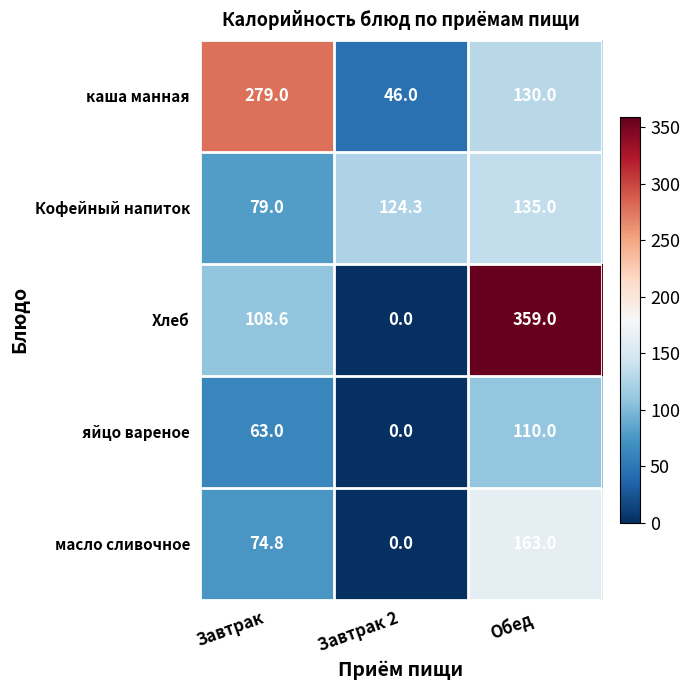

How many values in the Хлеб series are below 108?

1